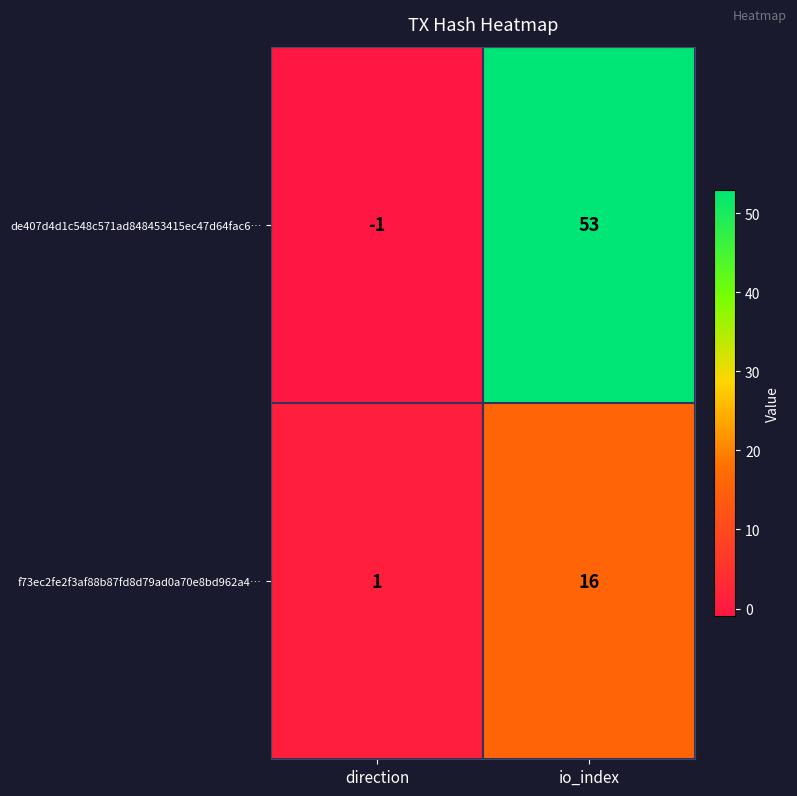

At which label is de407d4d1c548c571ad848453415ec47d64fac6… closest to 26?

direction